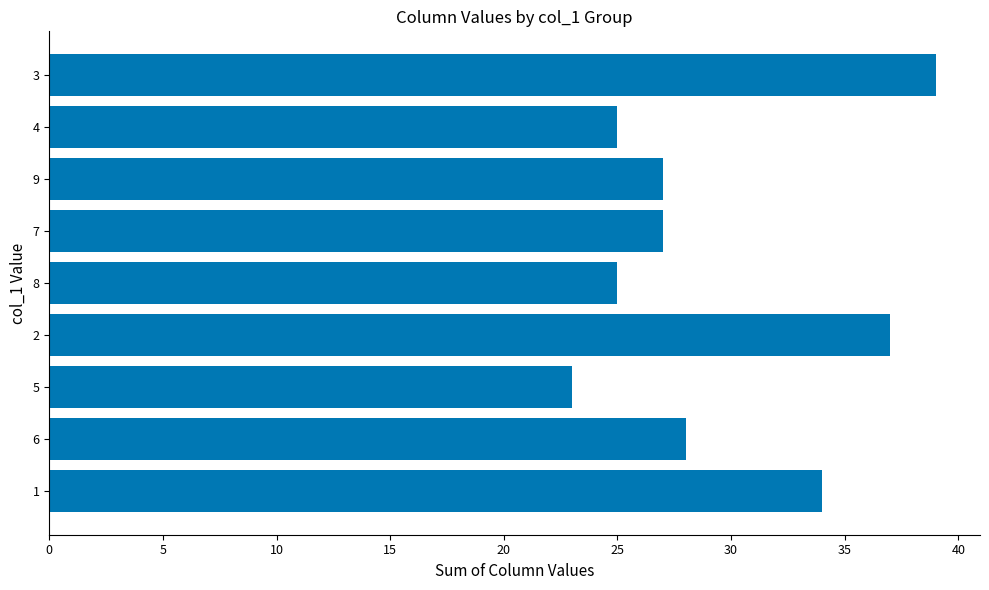

Is it true that the value at 4 is 33?

False